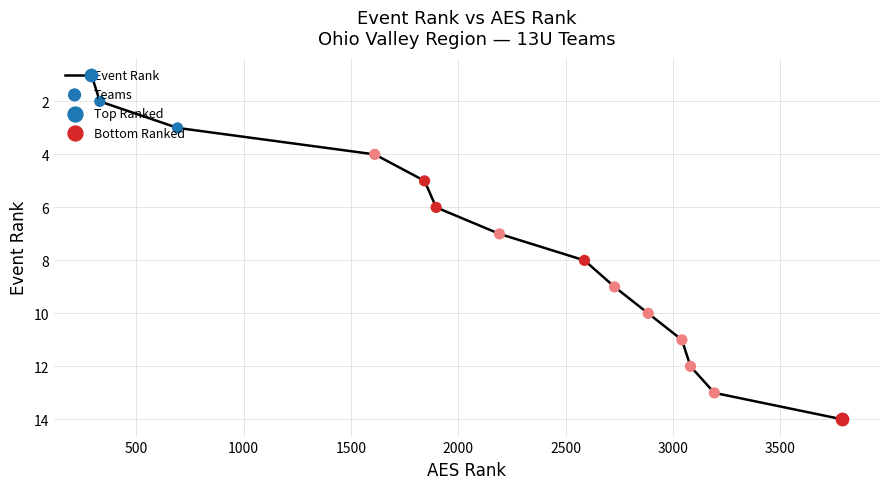

What is the maximum value shown in the chart?

14